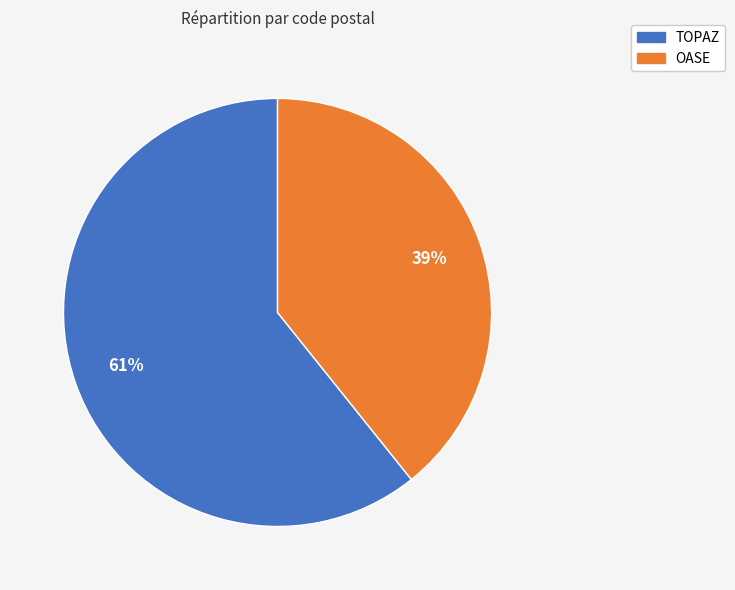

Between OASE and TOPAZ, which is larger?

TOPAZ